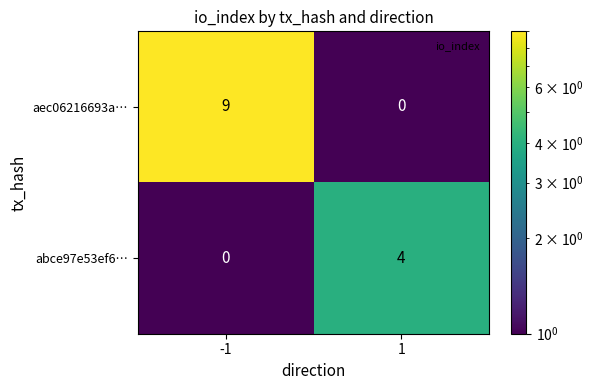

Reading right to left, what are all the values shown in this chart?

aec06216693a…: 1=0	-1=9
abce97e53ef6…: 1=4	-1=0